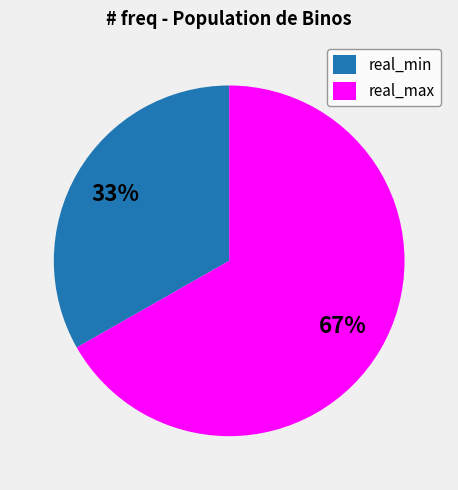

Combined, do real_min and real_max account for over 50%?

Yes